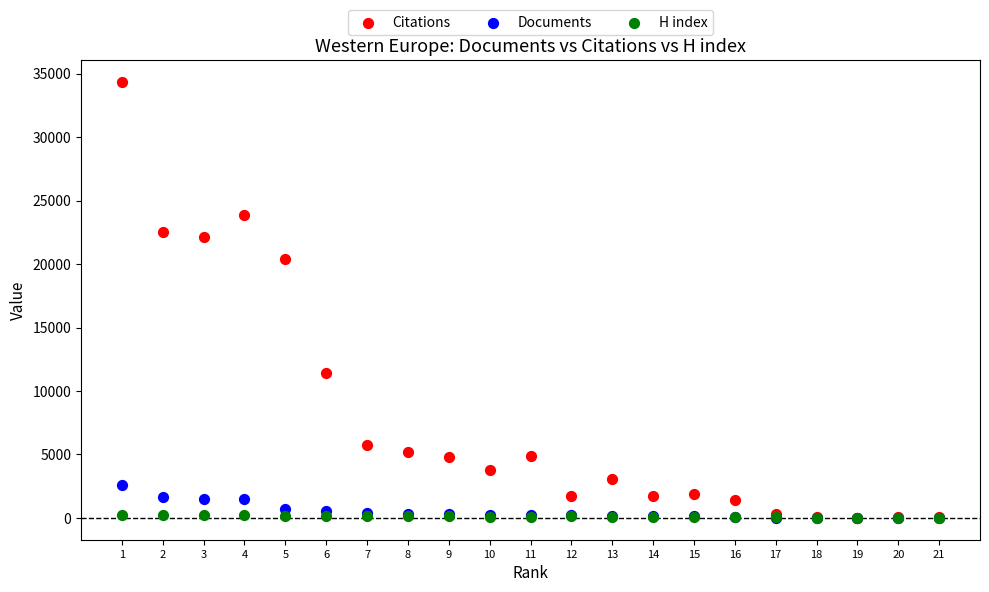

Which series has the widest spread of Y values?

Citations